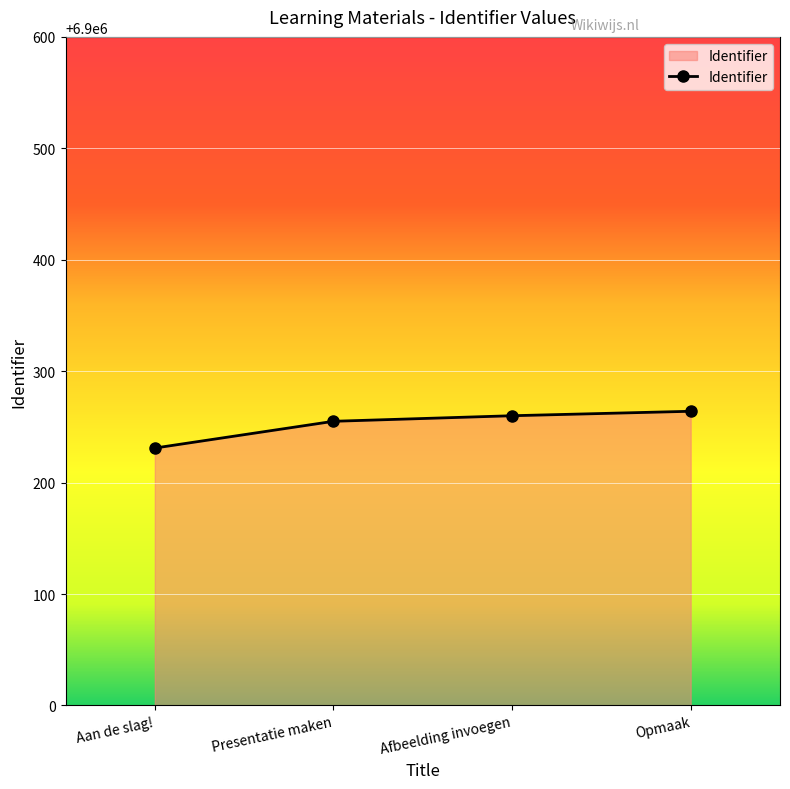

What is the difference between the second highest and second lowest values?

5